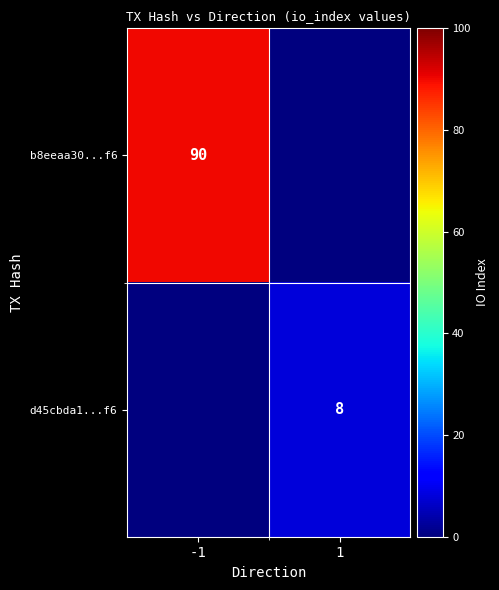

The value of b8eeaa30...f6 at -1 is 149. True or false?

False